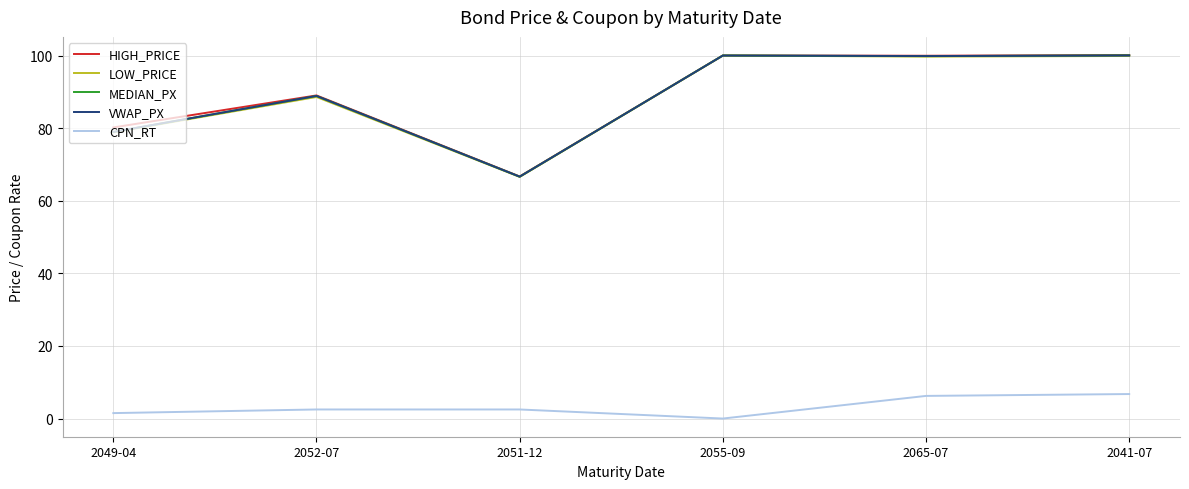

Read the VWAP_PX value at 2052-07.

88.9